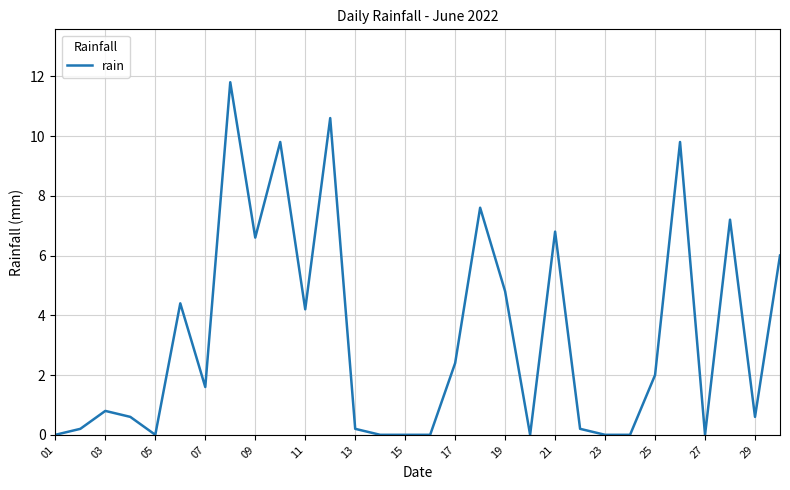

What is the difference between the maximum and minimum values?

11.8